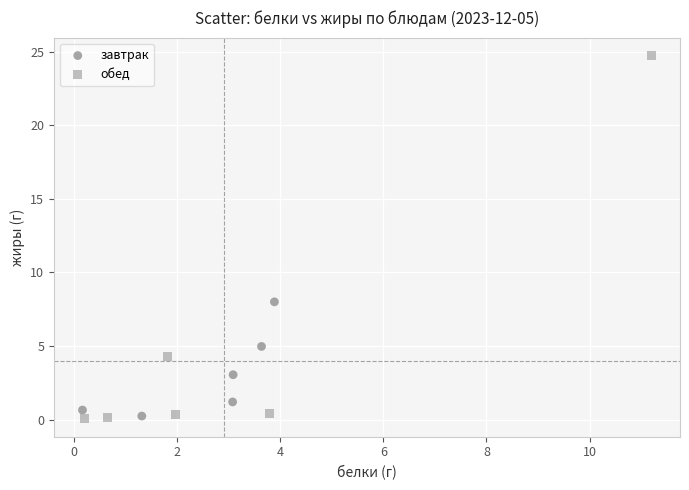

Which series reaches the maximum Y coordinate?

обед